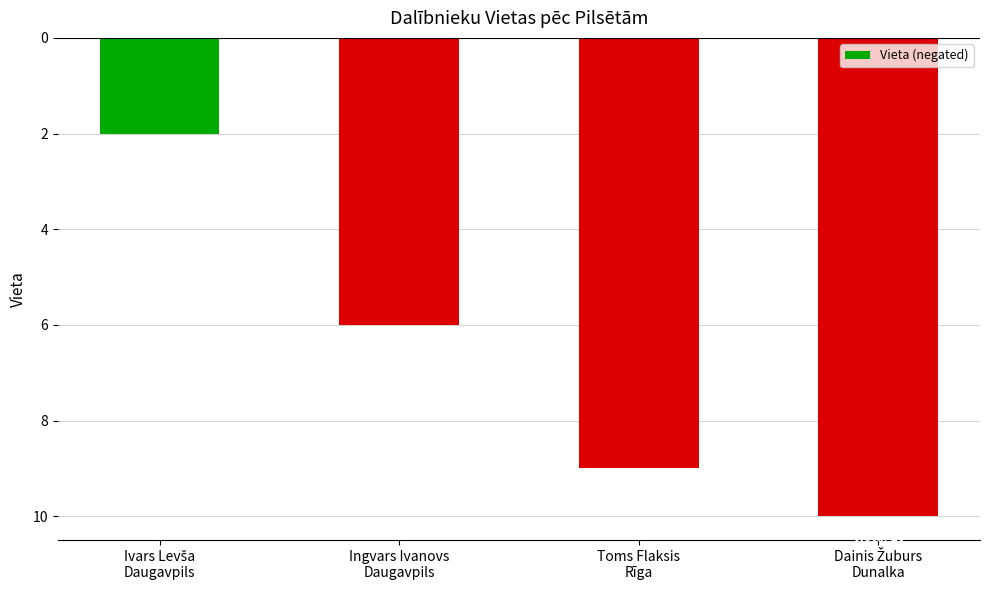

What is the change in value from Ingvars Ivanovs
Daugavpils to Toms Flaksis
Rīga?

-3